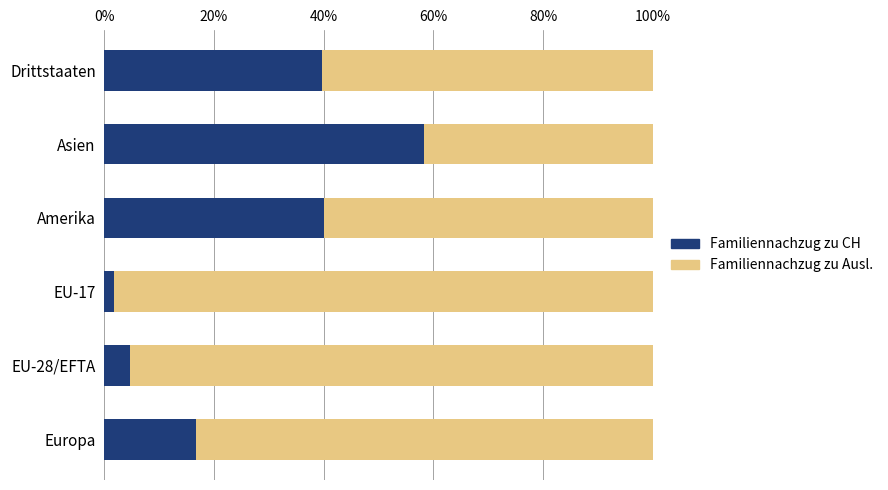

What is the total value across all series at Amerika?

100.0